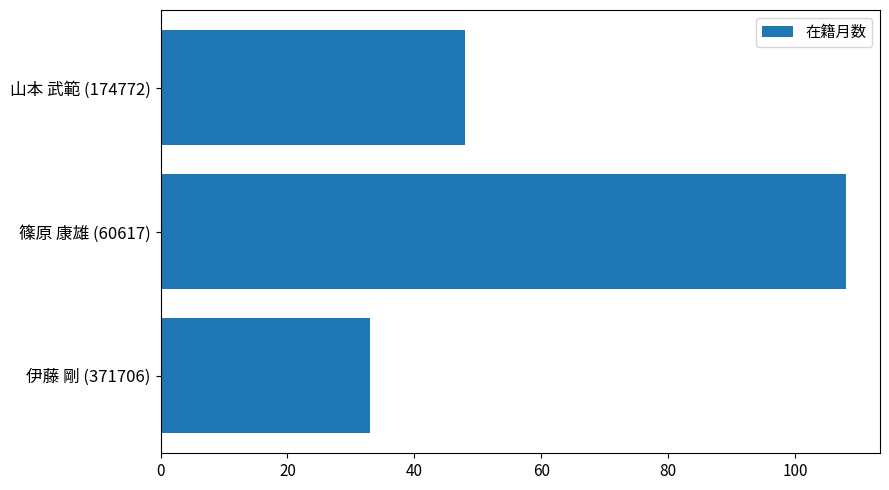

Reading top to bottom, transcribe all the data shown in this chart.

山本 武範 (174772)=48	篠原 康雄 (60617)=108	伊藤 剛 (371706)=33